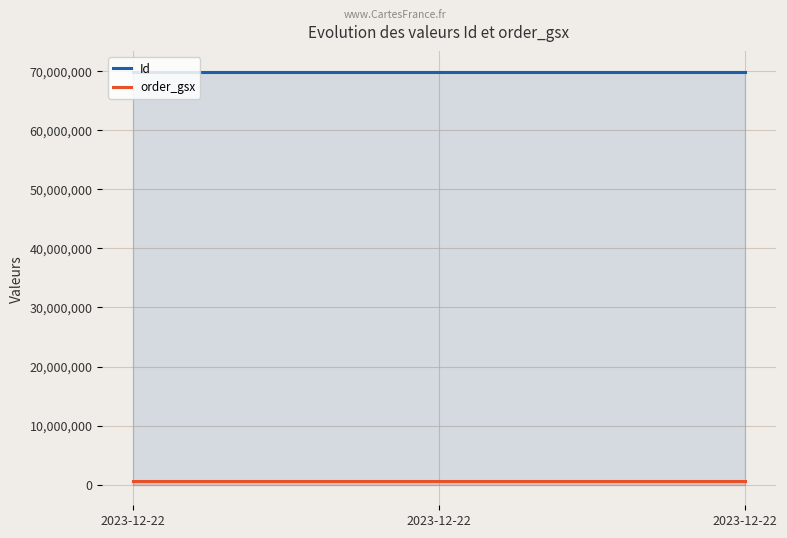

Which series changed the most between 2023-12-22 and 2023-12-22?

Id